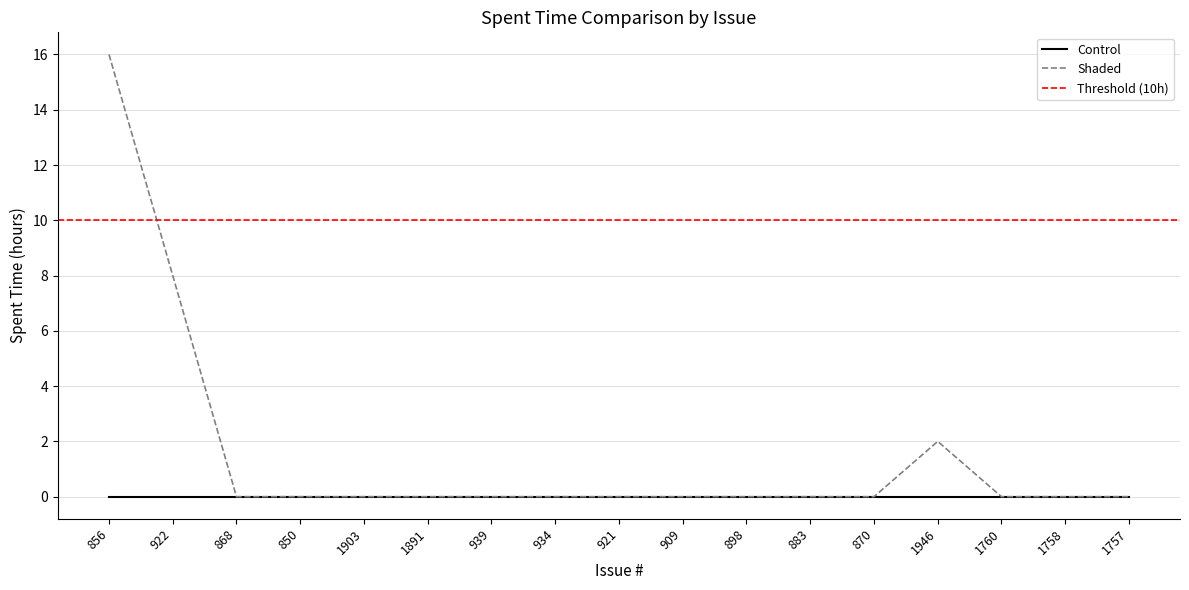

Reading left to right, what are all the values shown in this chart?

856=16	922=8	868=0	850=0	1903=0	1891=0	939=0	934=0	921=0	909=0	898=0	883=0	870=0	1946=2	1760=0	1758=0	1757=0